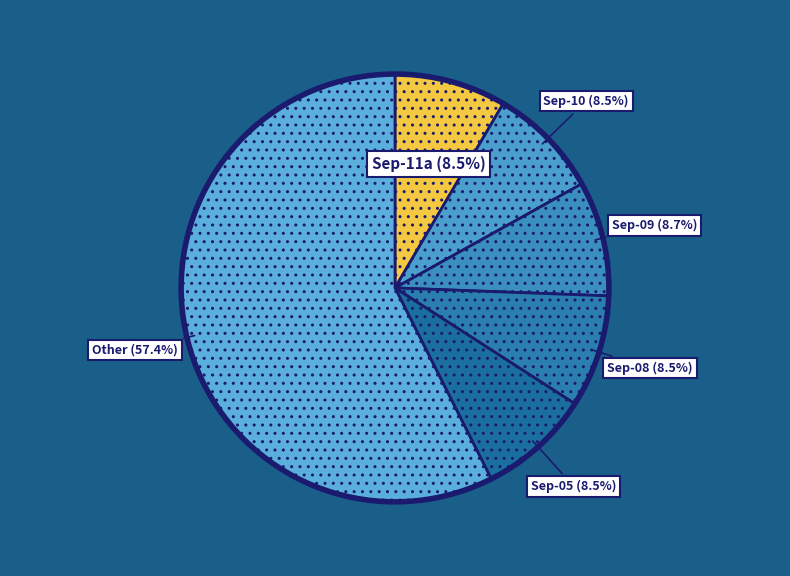

Count the number of slices in the pie.

6